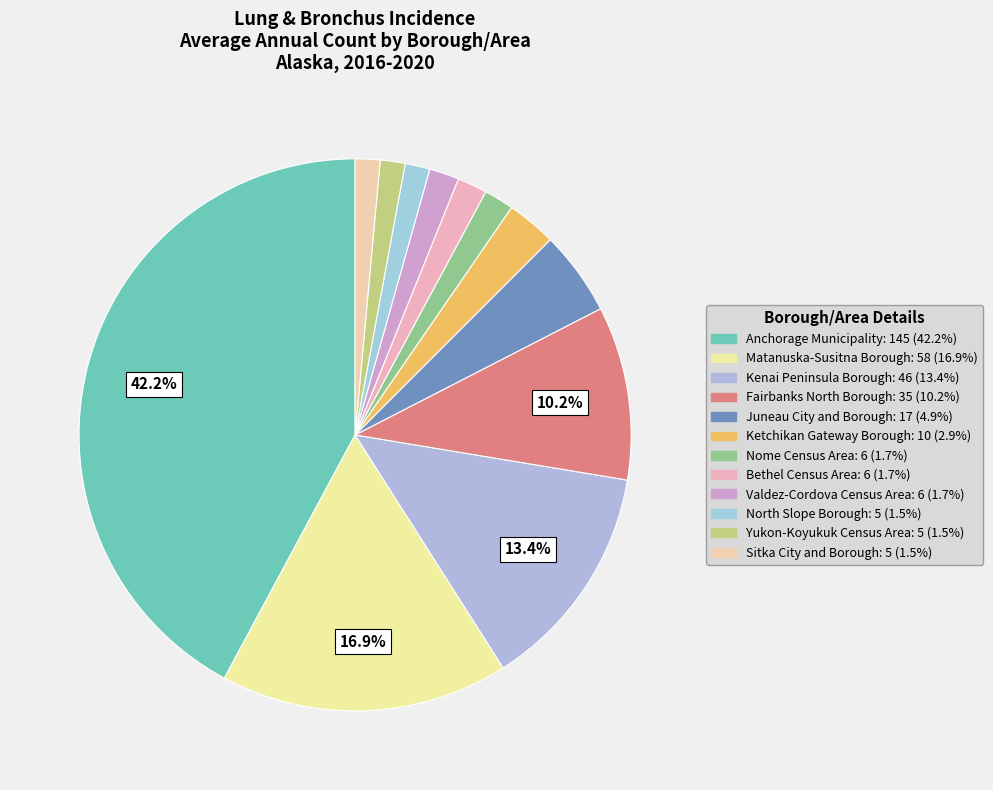

Which has a higher value, Valdez-Cordova Census Area or Yukon-Koyukuk Census Area?

Valdez-Cordova Census Area